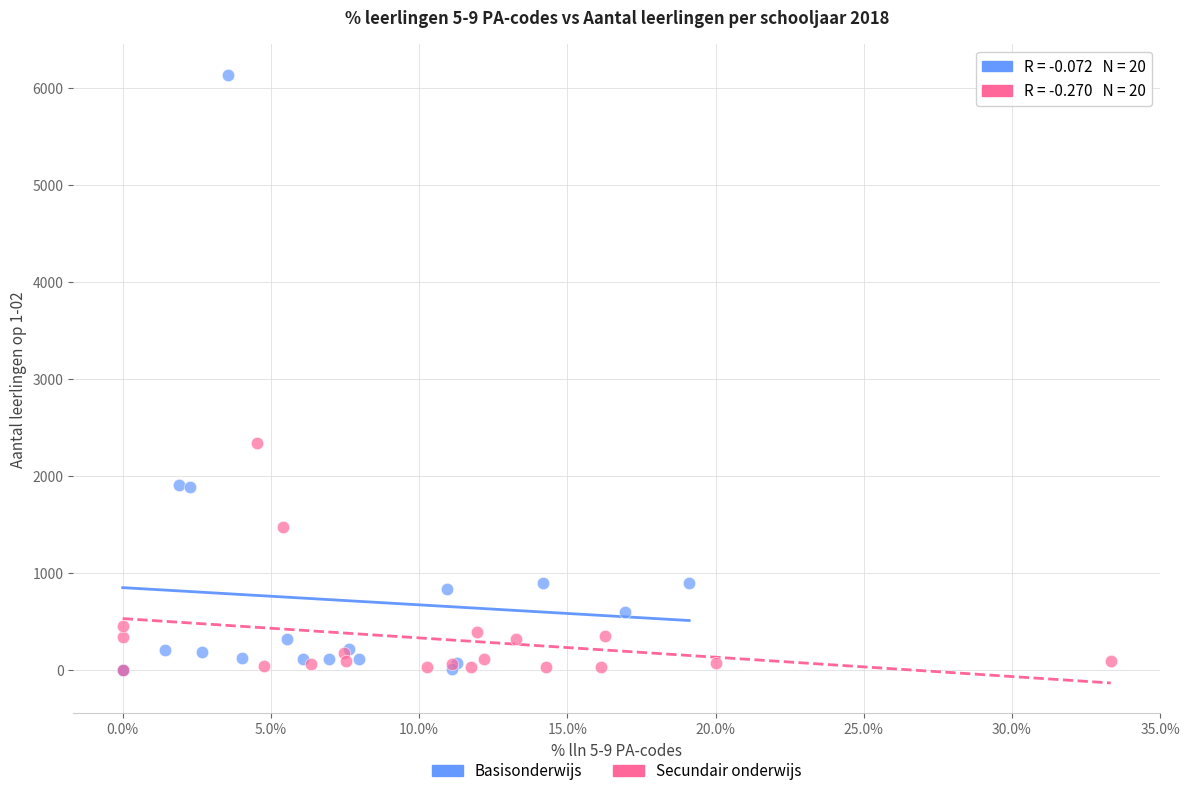

Which series contains the highest Y value?

Basisonderwijs